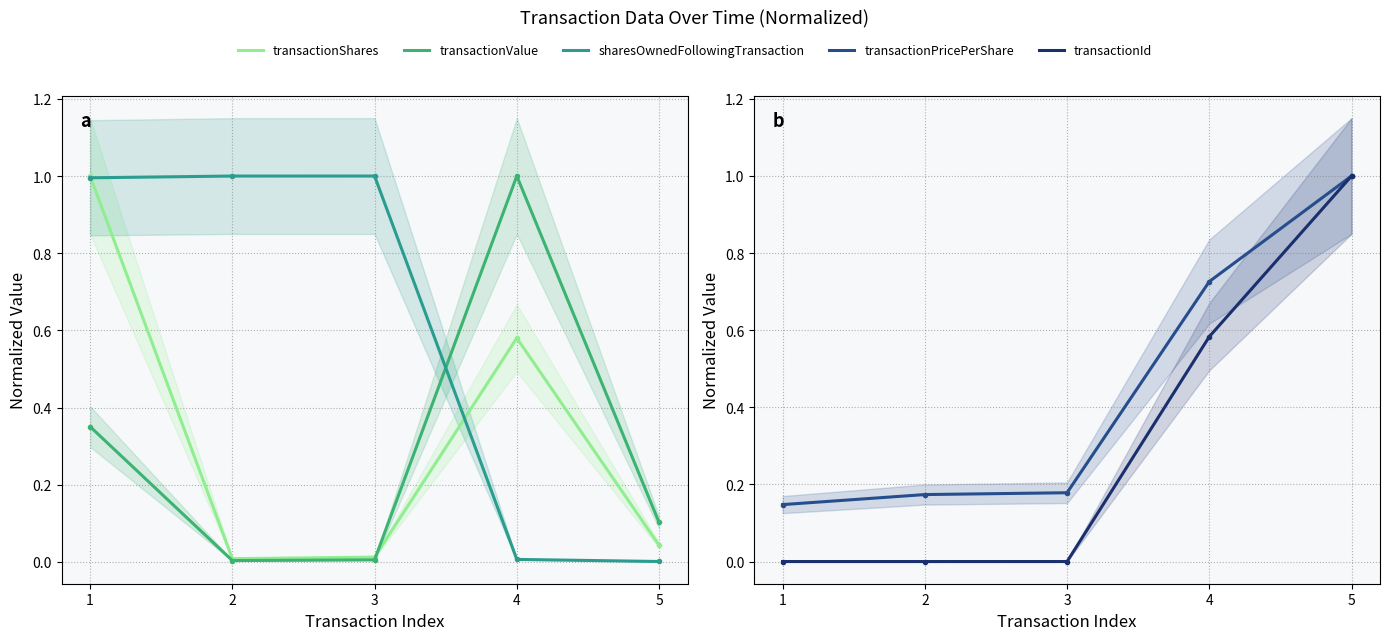

What is the sum of the transactionShares values at 1 and 4?

1.6